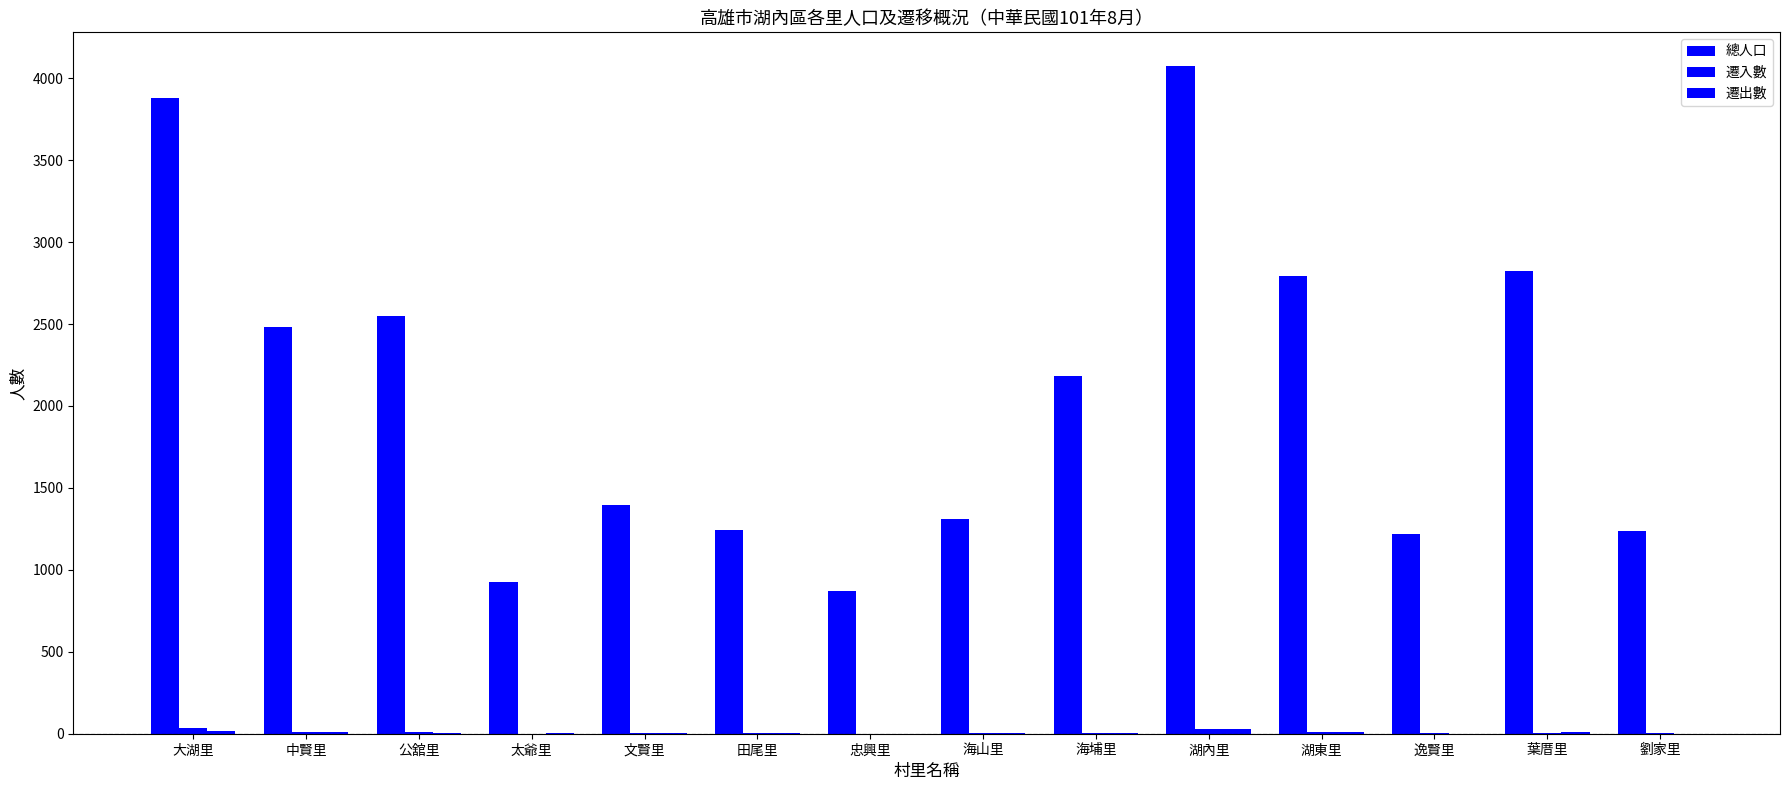

Reading left to right, list all the values displayed in this chart.

總人口: 大湖里=3881	中賢里=2479	公舘里=2547	太爺里=924	文賢里=1394	田尾里=1242	忠興里=872	海山里=1312	海埔里=2182	湖內里=4076	湖東里=2793	逸賢里=1220	葉厝里=2824	劉家里=1237
遷入數: 大湖里=34	中賢里=9	公舘里=13	太爺里=0	文賢里=7	田尾里=6	忠興里=0	海山里=3	海埔里=3	湖內里=27	湖東里=13	逸賢里=6	葉厝里=7	劉家里=4
遷出數: 大湖里=18	中賢里=9	公舘里=3	太爺里=2	文賢里=4	田尾里=5	忠興里=1	海山里=5	海埔里=2	湖內里=30	湖東里=9	逸賢里=1	葉厝里=8	劉家里=0